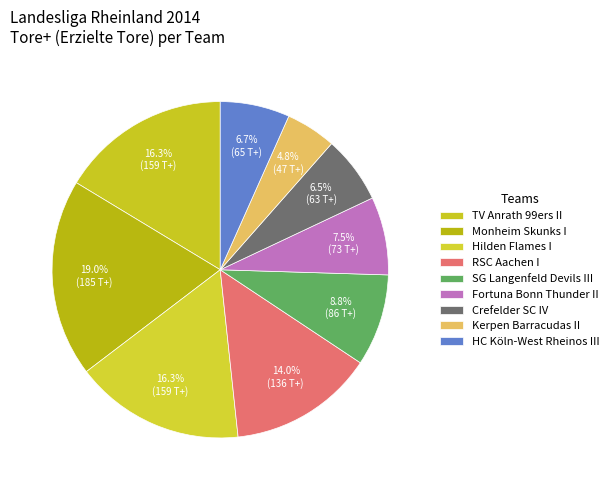

How many slices are in this pie chart?

9